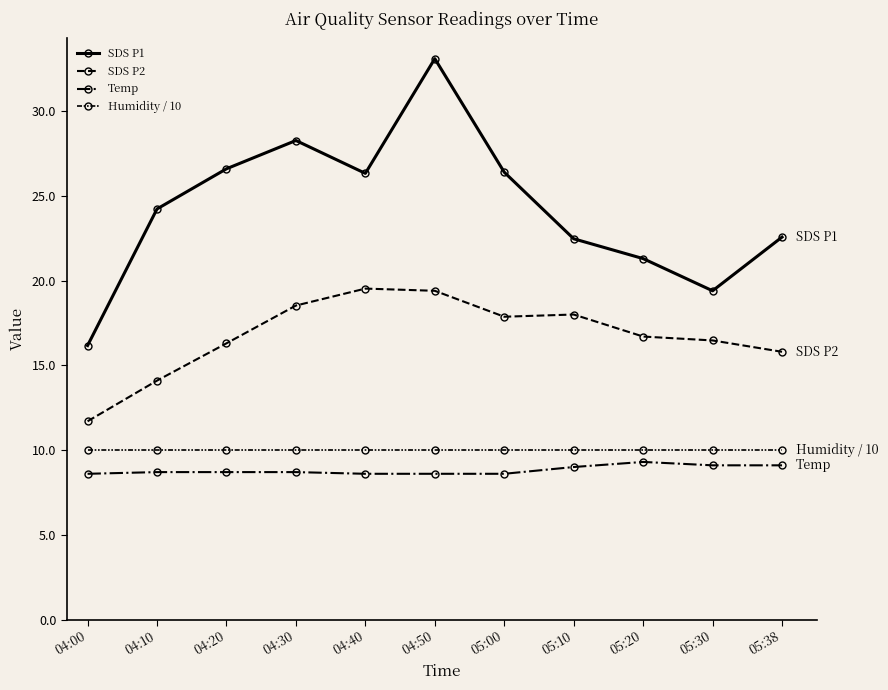

Is this an area chart (filled region under the line)?

No